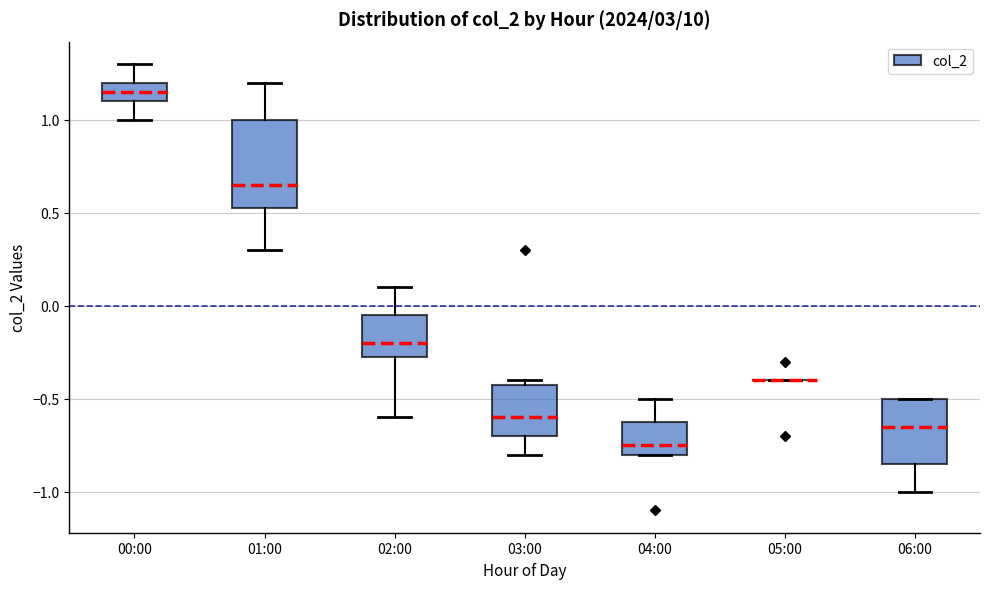

Which box is the tallest, from its lower edge to its upper edge?

01:00